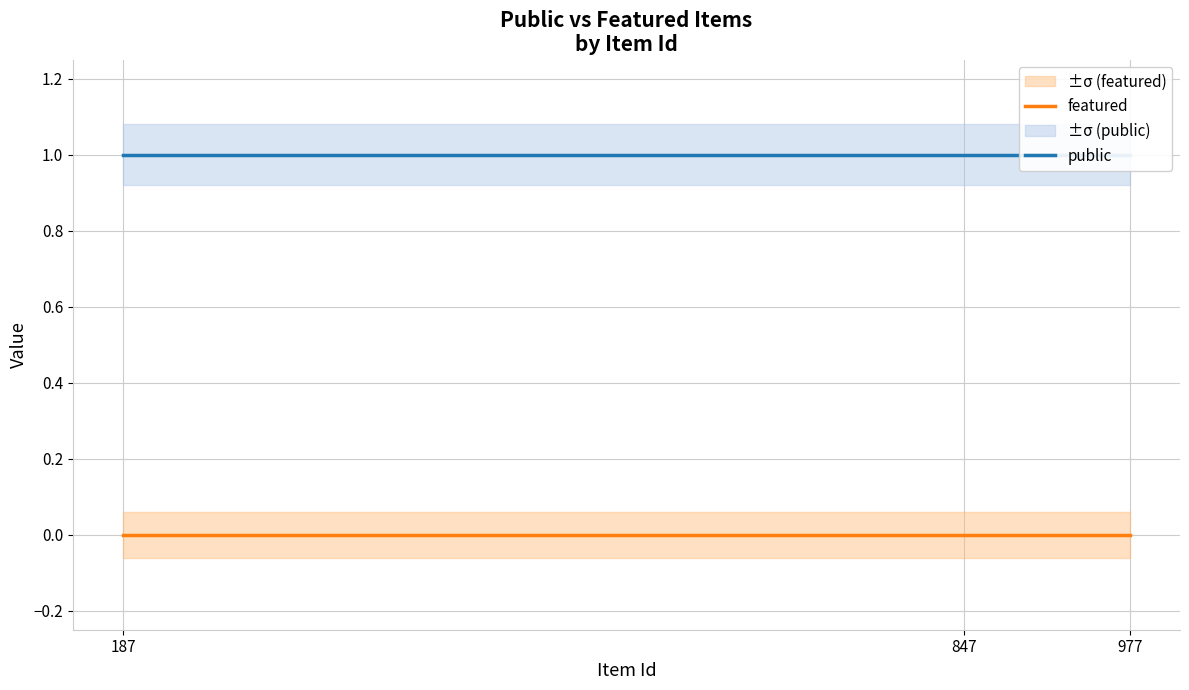

Rank the series by their average value, from highest to lowest.

public, featured